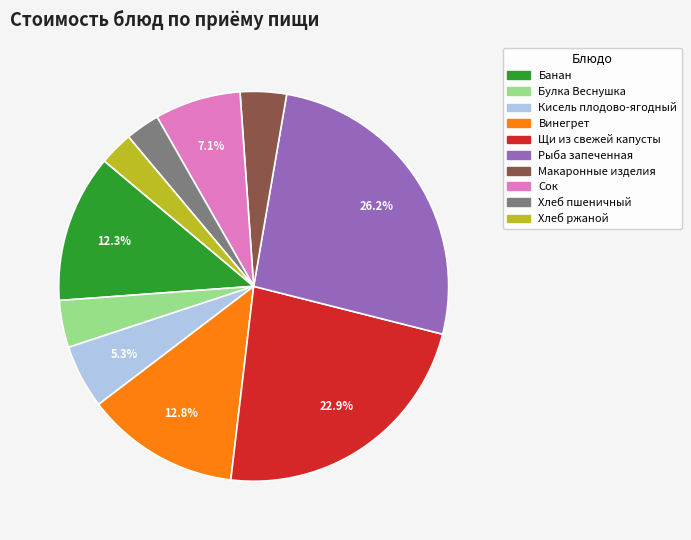

Is Винегрет the majority of the pie?

No